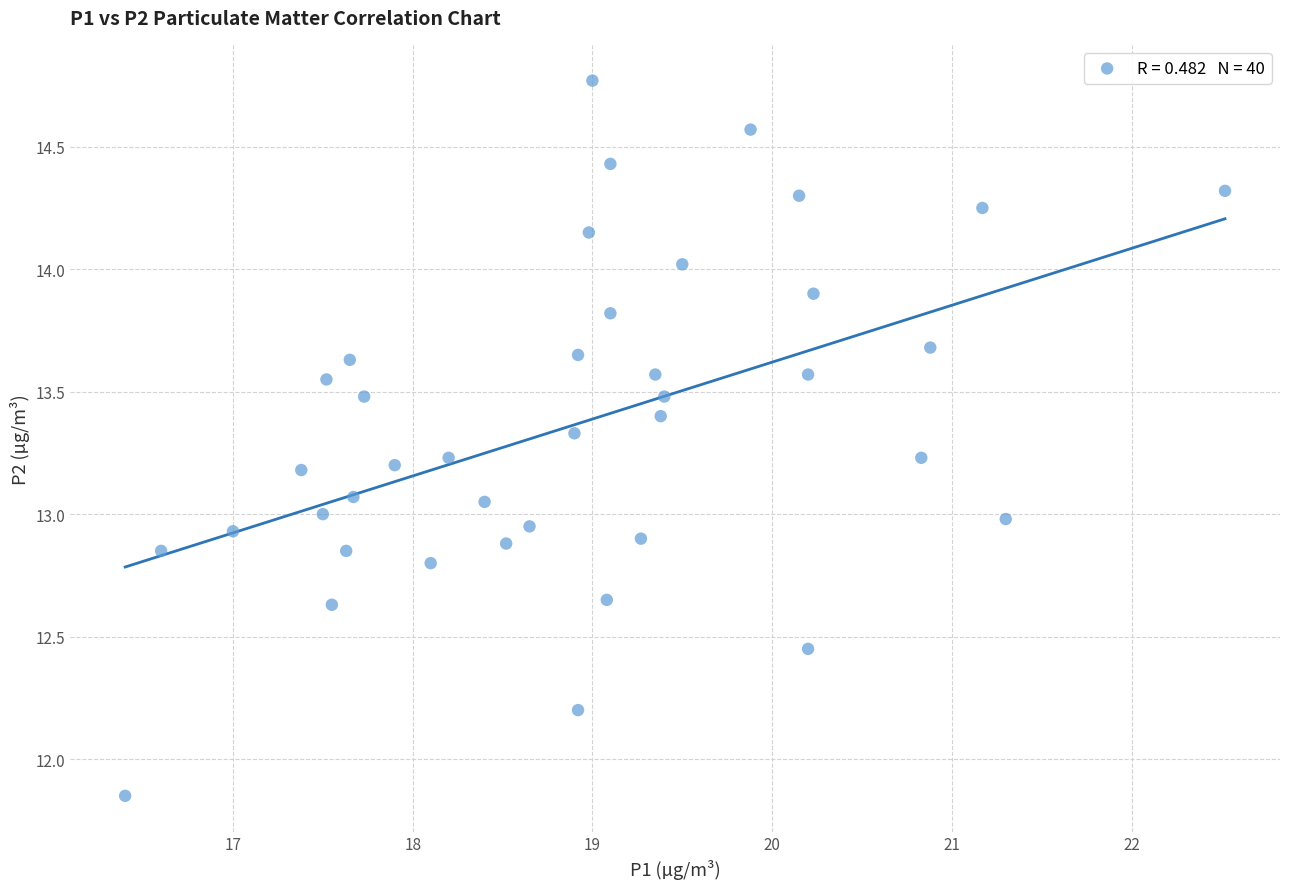

What is the range of Y values (max minus min)?

2.9